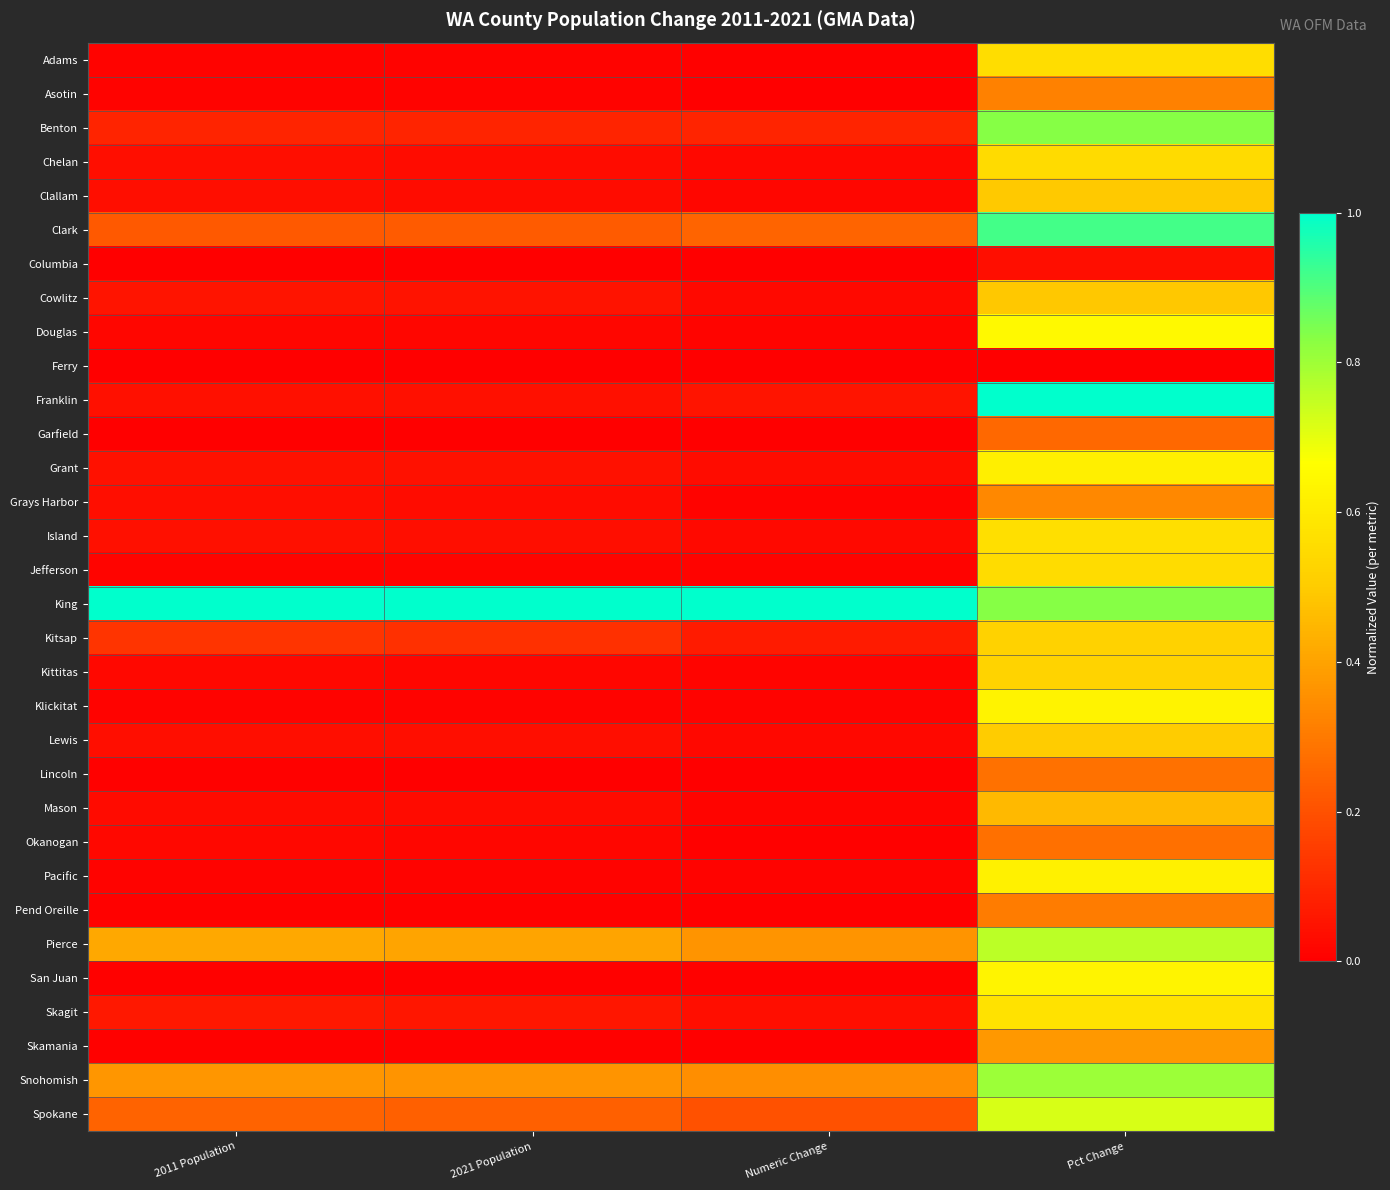

Reading left to right, what are all the values shown in this chart?

Adams: 2011 Population=0.0	2021 Population=0.0	Numeric Change=0.0	Pct Change=0.6
Asotin: 2011 Population=0.0	2021 Population=0.0	Numeric Change=0.0	Pct Change=0.3
Benton: 2011 Population=0.1	2021 Population=0.1	Numeric Change=0.1	Pct Change=0.8
Chelan: 2011 Population=0.0	2021 Population=0.0	Numeric Change=0.0	Pct Change=0.5
Clallam: 2011 Population=0.0	2021 Population=0.0	Numeric Change=0.0	Pct Change=0.5
Clark: 2011 Population=0.2	2021 Population=0.2	Numeric Change=0.2	Pct Change=0.9
Columbia: 2011 Population=0.0	2021 Population=0.0	Numeric Change=0.0	Pct Change=0.0
Cowlitz: 2011 Population=0.1	2021 Population=0.0	Numeric Change=0.0	Pct Change=0.5
Douglas: 2011 Population=0.0	2021 Population=0.0	Numeric Change=0.0	Pct Change=0.6
Ferry: 2011 Population=0.0	2021 Population=0.0	Numeric Change=0.0	Pct Change=0.0
Franklin: 2011 Population=0.0	2021 Population=0.0	Numeric Change=0.1	Pct Change=1.0
Garfield: 2011 Population=0.0	2021 Population=0.0	Numeric Change=0.0	Pct Change=0.3
Grant: 2011 Population=0.0	2021 Population=0.0	Numeric Change=0.0	Pct Change=0.6
Grays Harbor: 2011 Population=0.0	2021 Population=0.0	Numeric Change=0.0	Pct Change=0.3
Island: 2011 Population=0.0	2021 Population=0.0	Numeric Change=0.0	Pct Change=0.6
Jefferson: 2011 Population=0.0	2021 Population=0.0	Numeric Change=0.0	Pct Change=0.6
King: 2011 Population=1.0	2021 Population=1.0	Numeric Change=1.0	Pct Change=0.8
Kitsap: 2011 Population=0.1	2021 Population=0.1	Numeric Change=0.1	Pct Change=0.5
Kittitas: 2011 Population=0.0	2021 Population=0.0	Numeric Change=0.0	Pct Change=0.5
Klickitat: 2011 Population=0.0	2021 Population=0.0	Numeric Change=0.0	Pct Change=0.6
Lewis: 2011 Population=0.0	2021 Population=0.0	Numeric Change=0.0	Pct Change=0.5
Lincoln: 2011 Population=0.0	2021 Population=0.0	Numeric Change=0.0	Pct Change=0.3
Mason: 2011 Population=0.0	2021 Population=0.0	Numeric Change=0.0	Pct Change=0.5
Okanogan: 2011 Population=0.0	2021 Population=0.0	Numeric Change=0.0	Pct Change=0.3
Pacific: 2011 Population=0.0	2021 Population=0.0	Numeric Change=0.0	Pct Change=0.6
Pend Oreille: 2011 Population=0.0	2021 Population=0.0	Numeric Change=0.0	Pct Change=0.3
Pierce: 2011 Population=0.4	2021 Population=0.4	Numeric Change=0.4	Pct Change=0.8
San Juan: 2011 Population=0.0	2021 Population=0.0	Numeric Change=0.0	Pct Change=0.6
Skagit: 2011 Population=0.1	2021 Population=0.1	Numeric Change=0.0	Pct Change=0.6
Skamania: 2011 Population=0.0	2021 Population=0.0	Numeric Change=0.0	Pct Change=0.4
Snohomish: 2011 Population=0.4	2021 Population=0.4	Numeric Change=0.4	Pct Change=0.8
Spokane: 2011 Population=0.2	2021 Population=0.2	Numeric Change=0.2	Pct Change=0.7